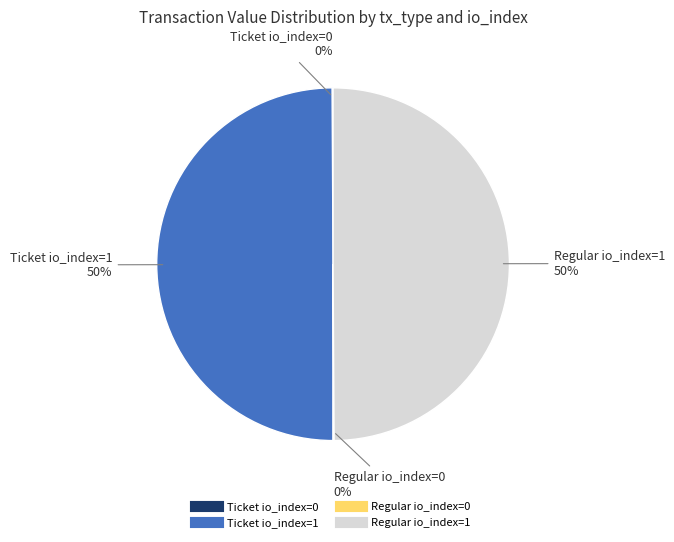

True or false: Regular io_index=1 accounts for 65% of the total.

False